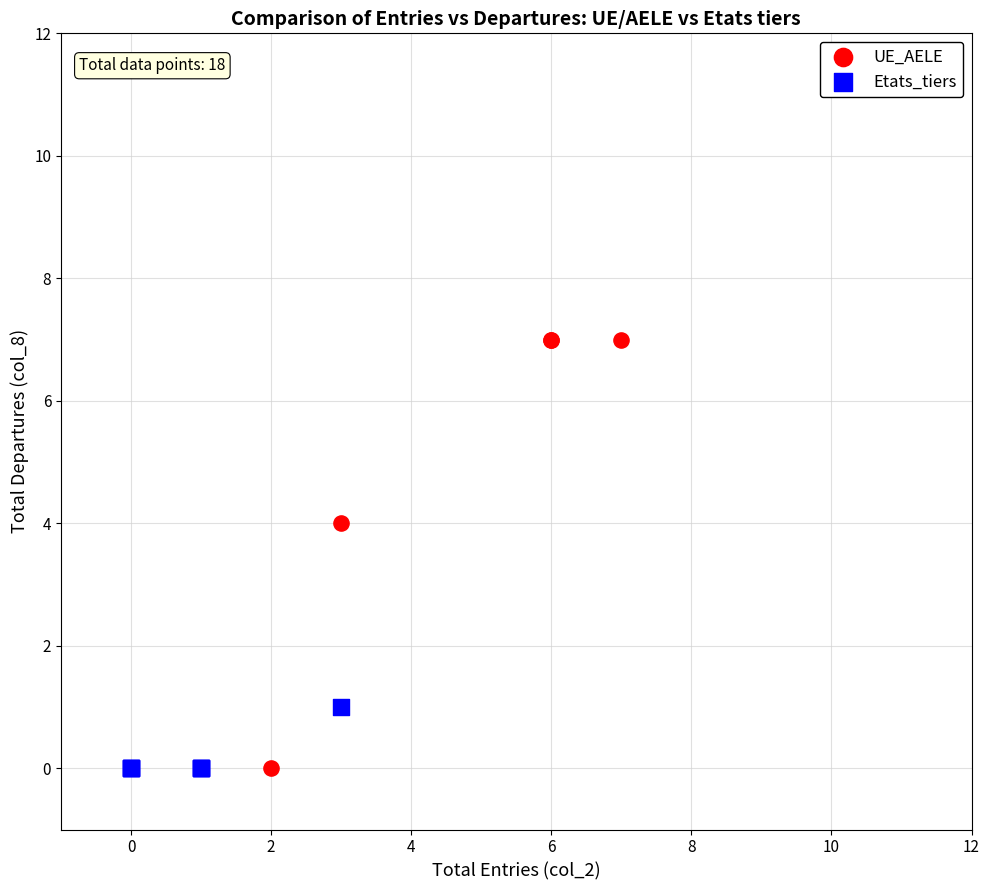

Which series reaches the maximum Y coordinate?

UE_AELE